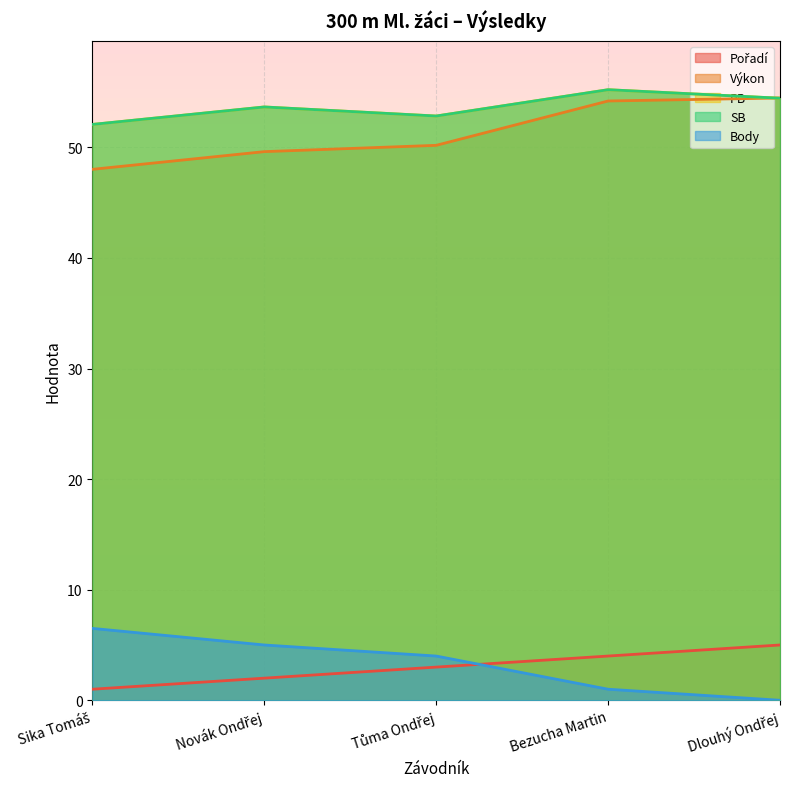

What is the label of the 4th point from the right?

Novák Ondřej